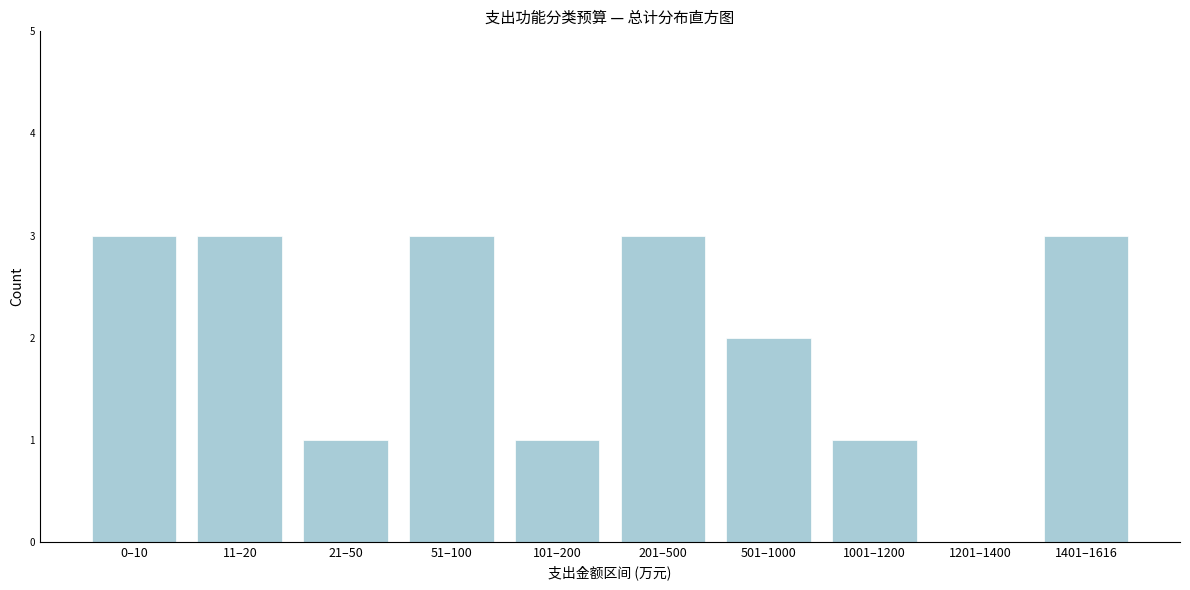

Reading left to right, what are all the values shown in this chart?

0–10=3	11–20=3	21–50=1	51–100=3	101–200=1	201–500=3	501–1000=2	1001–1200=1	1201–1400=0	1401–1616=3